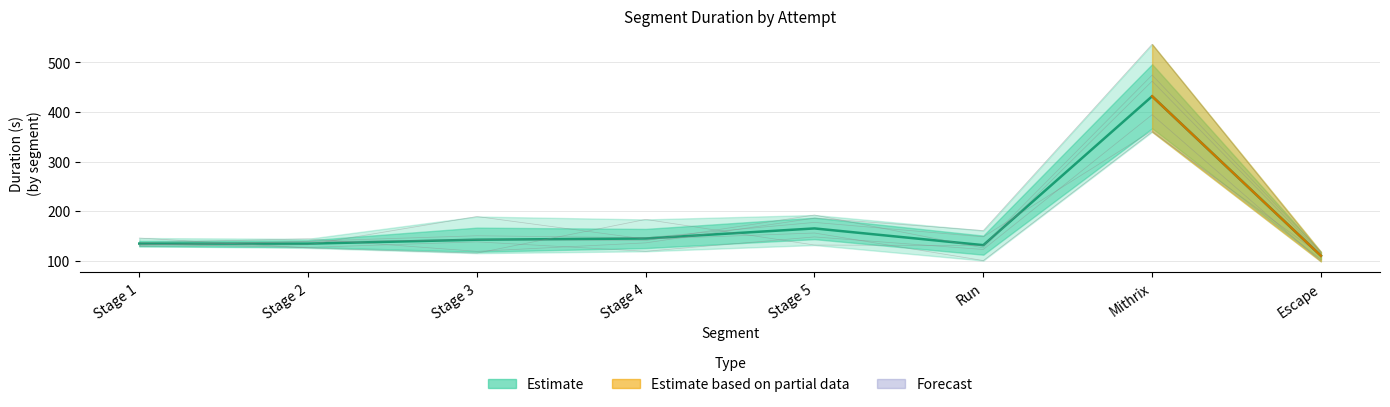

Is it true that the value at Stage 3 is 142.2?

True